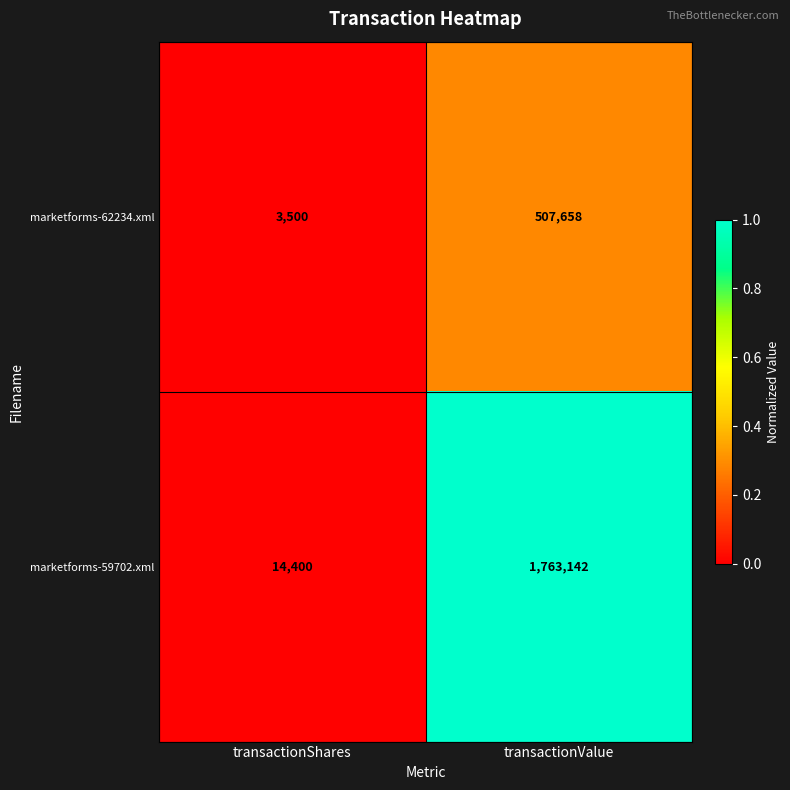

Reading left to right, list all the values displayed in this chart.

marketforms-62234.xml: 3500	507658
marketforms-59702.xml: 14400	1763142